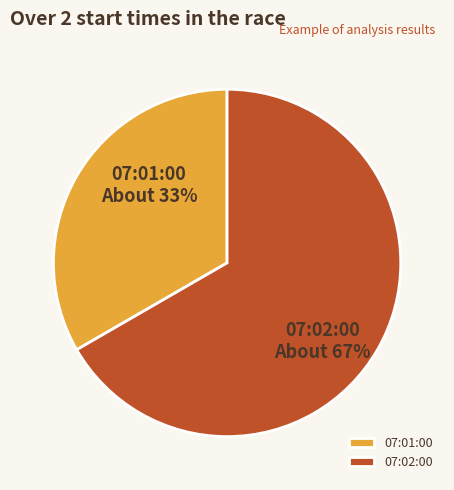

Which category accounts for the majority?

07:02:00